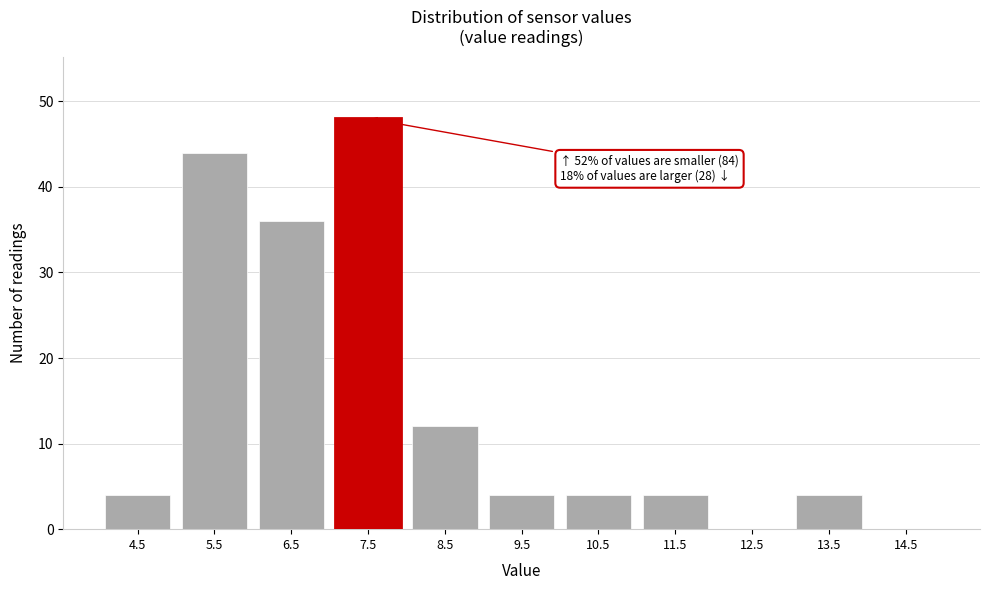

Reading right to left, transcribe all the data shown in this chart.

14.5=0	13.5=4	12.5=0	11.5=4	10.5=4	9.5=4	8.5=12	7.5=48	6.5=36	5.5=44	4.5=4